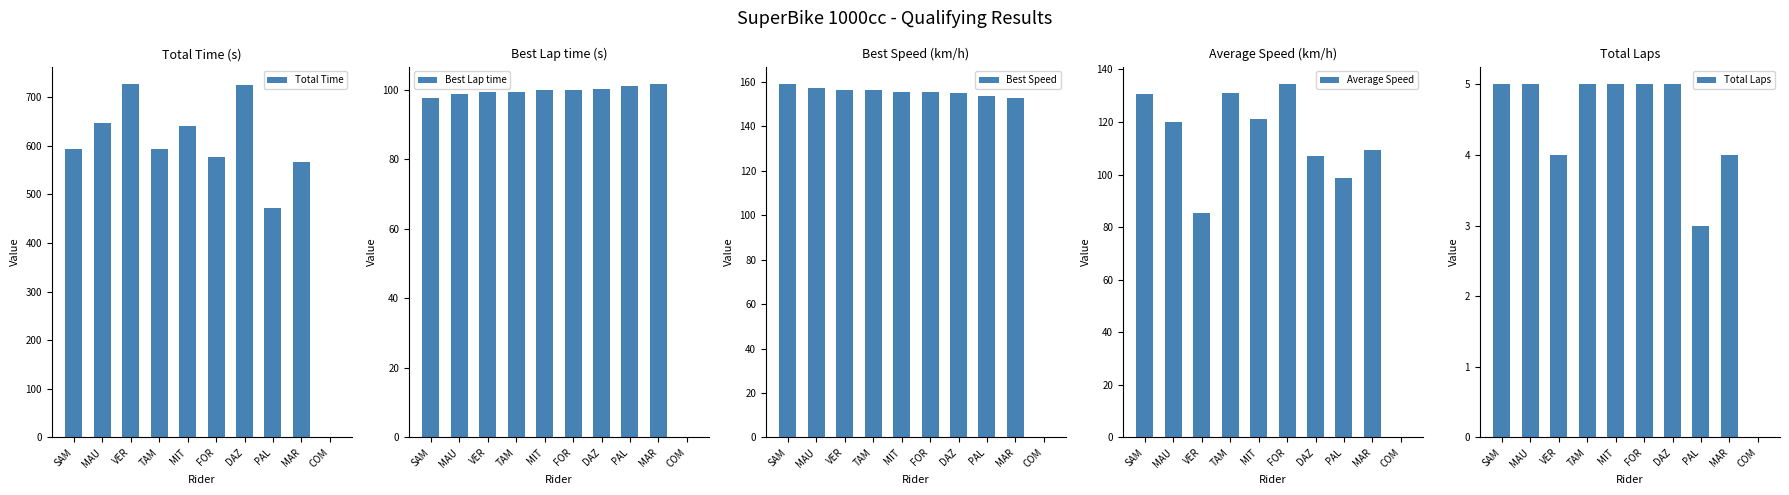

List the series in order of their peak value, lowest first.

Total Laps, Best Lap time, Average Speed, Best Speed, Total Time